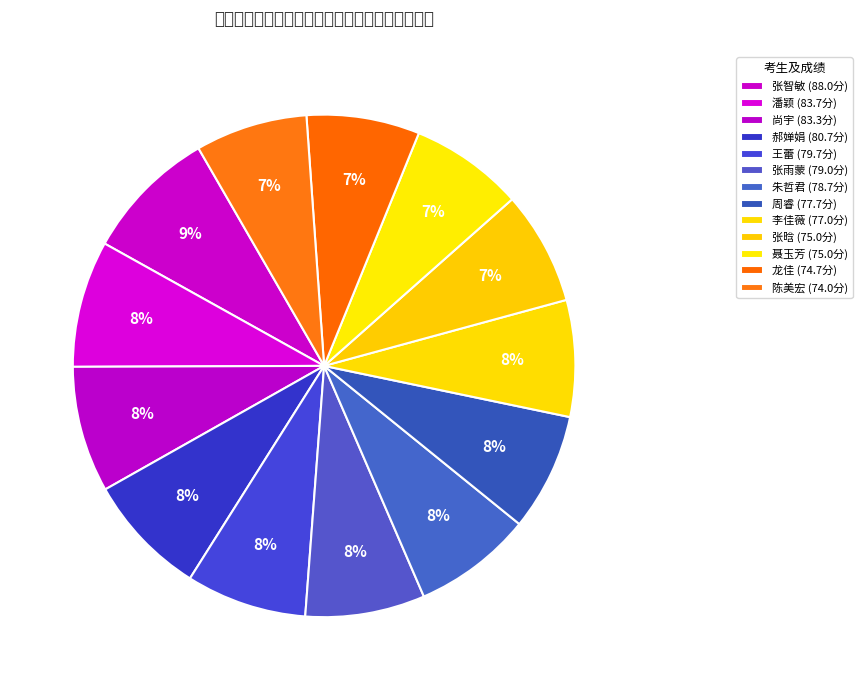

How many slices are in this pie chart?

13